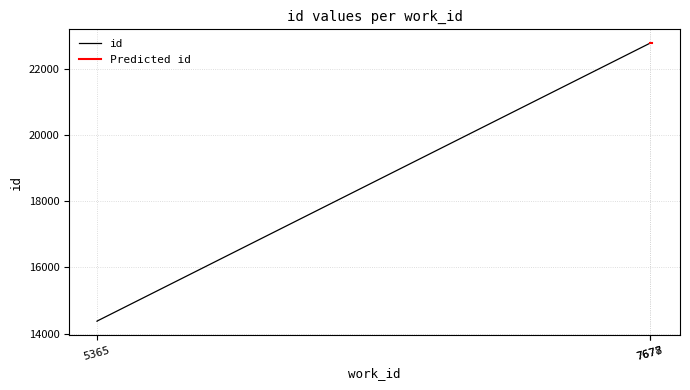

Reading right to left, what are all the values shown in this chart?

7678=22782	7677=22781	7677=22780	7677=22779	7677=22778	7677=22777	5365=14375	5365=14374